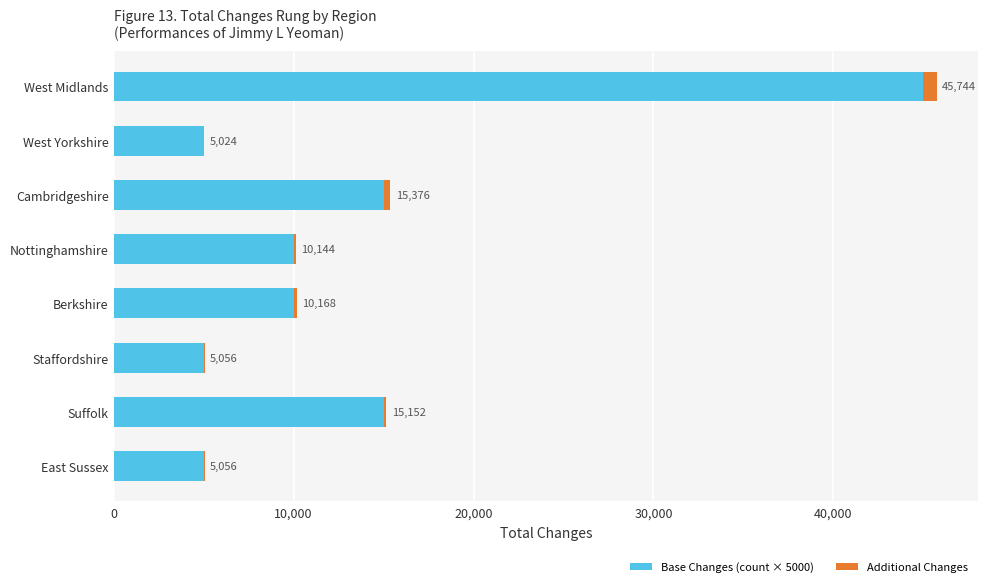

What are all the series names shown in the legend?

Base Changes (count × 5000), Additional Changes